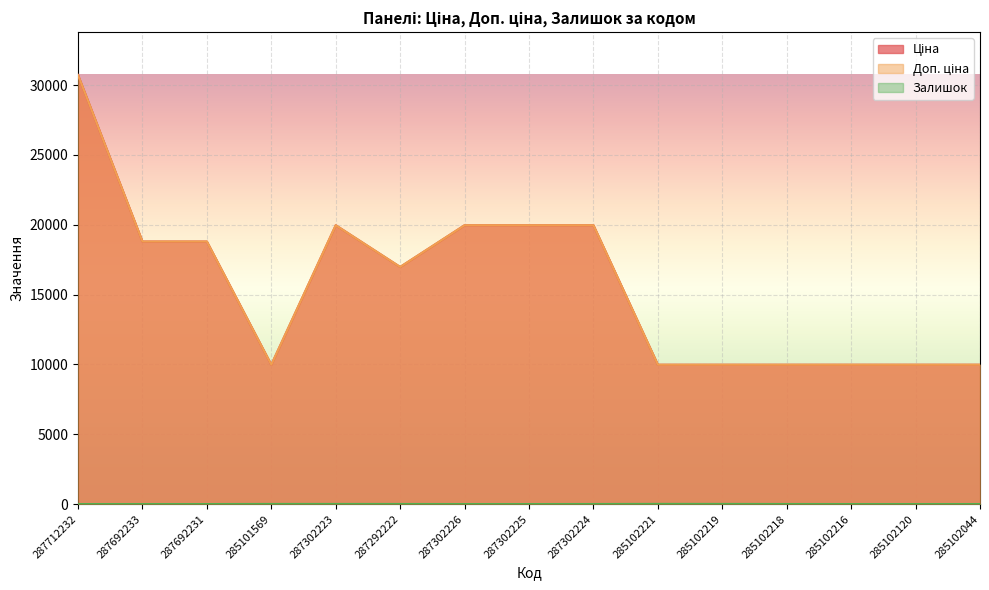

What is the difference between the maximum and second lowest values in the Залишок series?

11.0